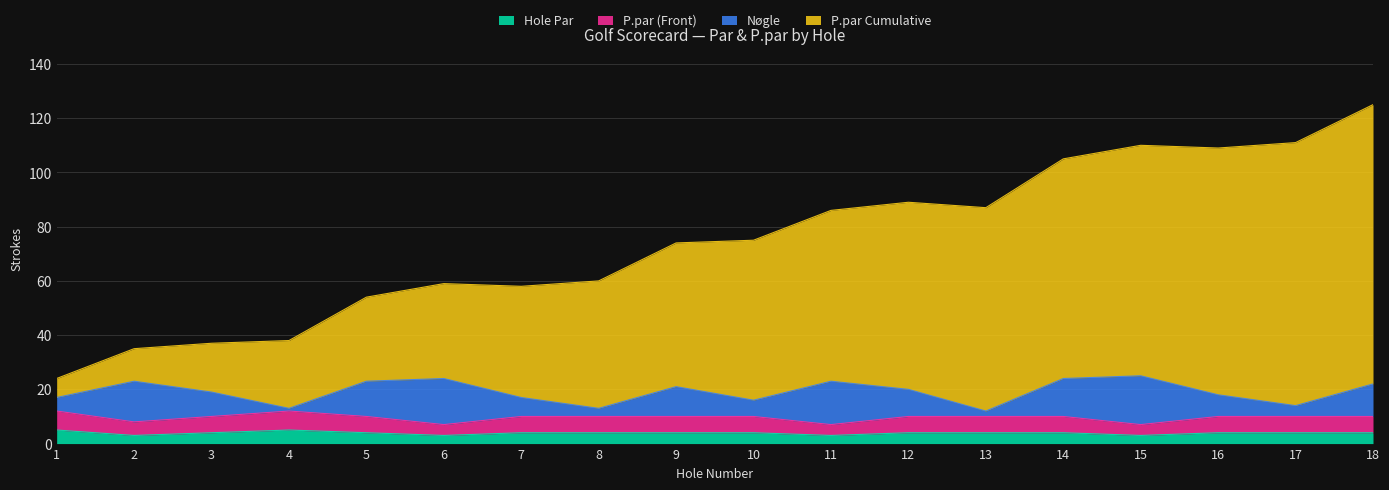

What is the average value of the Hole Par series?

4